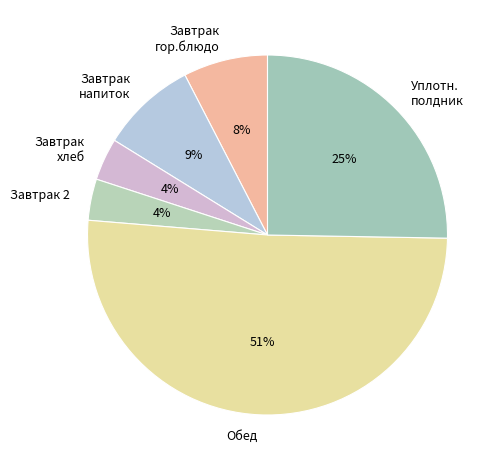

How many slices are in this pie chart?

6